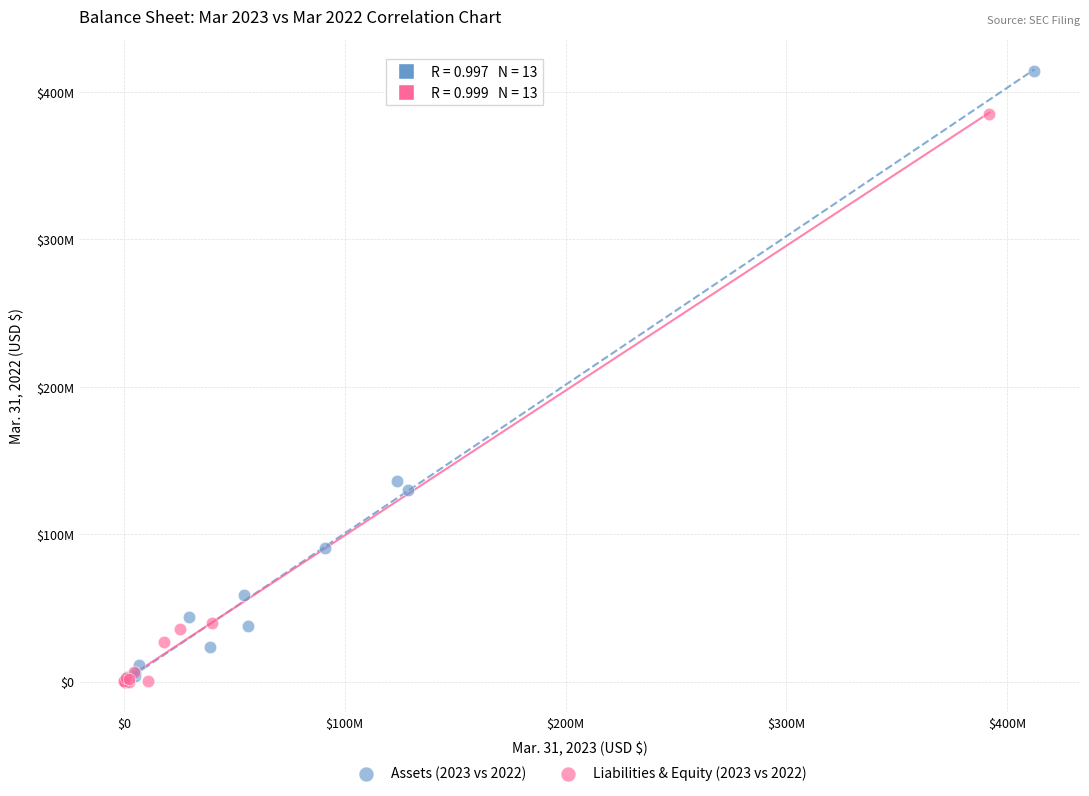

What are all the series names shown in the legend?

Assets (2023 vs 2022), Liabilities & Equity (2023 vs 2022)